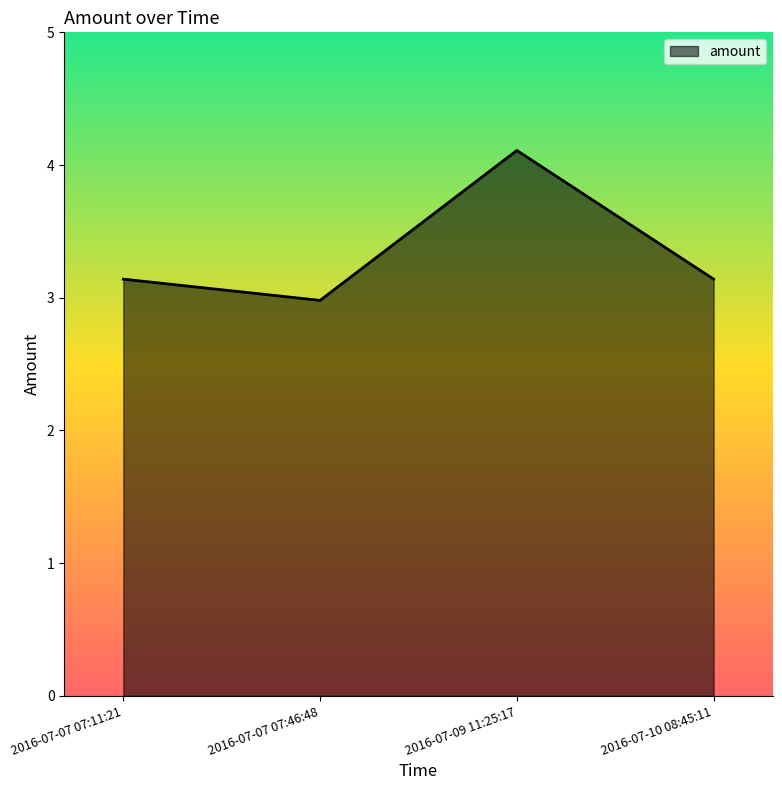

What position from the left is 2016-07-07 07:11:21?

1